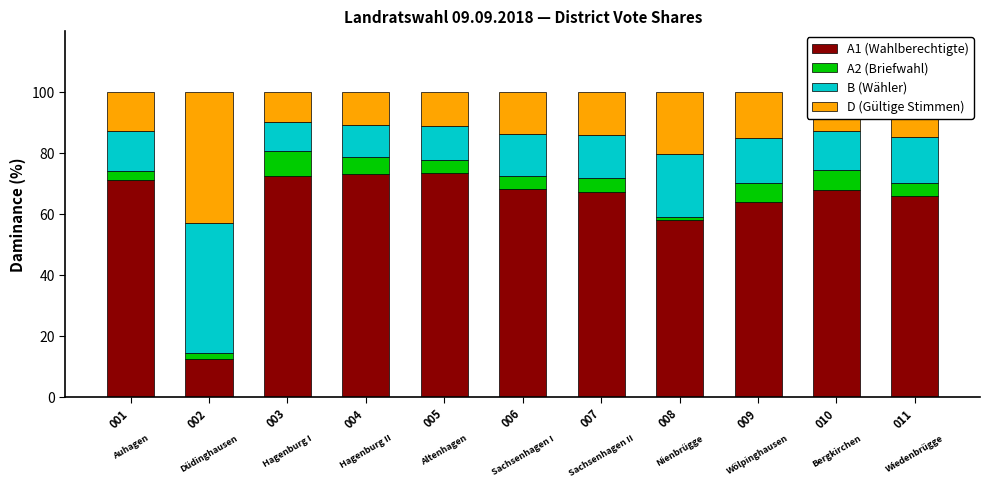

What is the difference between the A1 (Wahlberechtigte) values at 004 and 010?

5.2